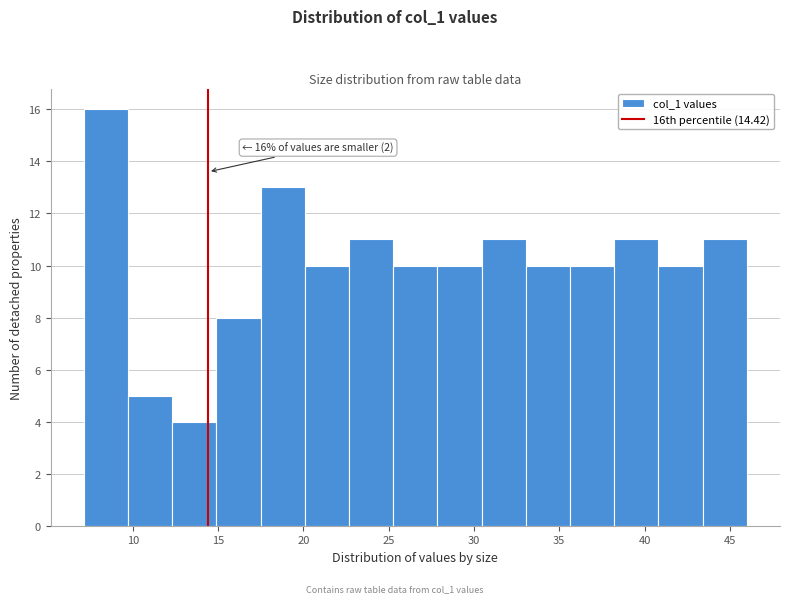

Which range on the x-axis has the tallest bar?

7.0 to 9.5